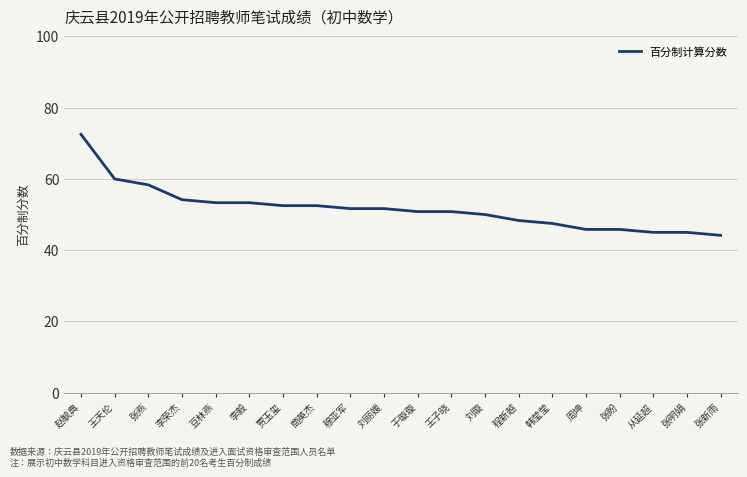

Reading left to right, extract all data points from this chart.

72.5	60.0	58.3	54.2	53.3	53.3	52.5	52.5	51.7	51.7	50.8	50.8	50.0	48.3	47.5	45.8	45.8	45.0	45.0	44.2